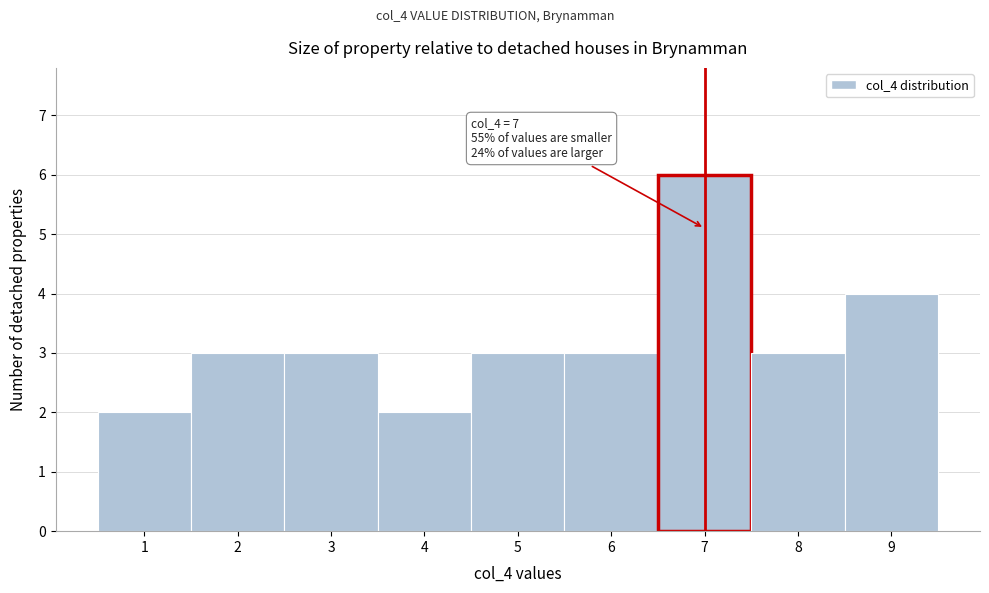

Which range on the x-axis has the tallest bar?

6.5 to 7.5